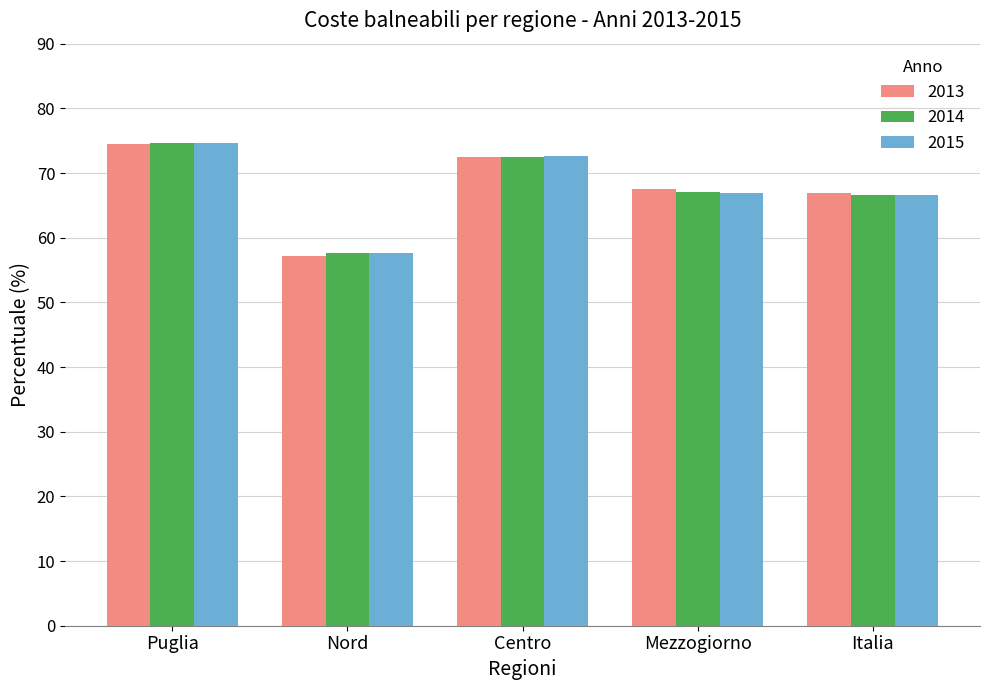

What is the spread (max minus min) of values at Puglia?

0.2